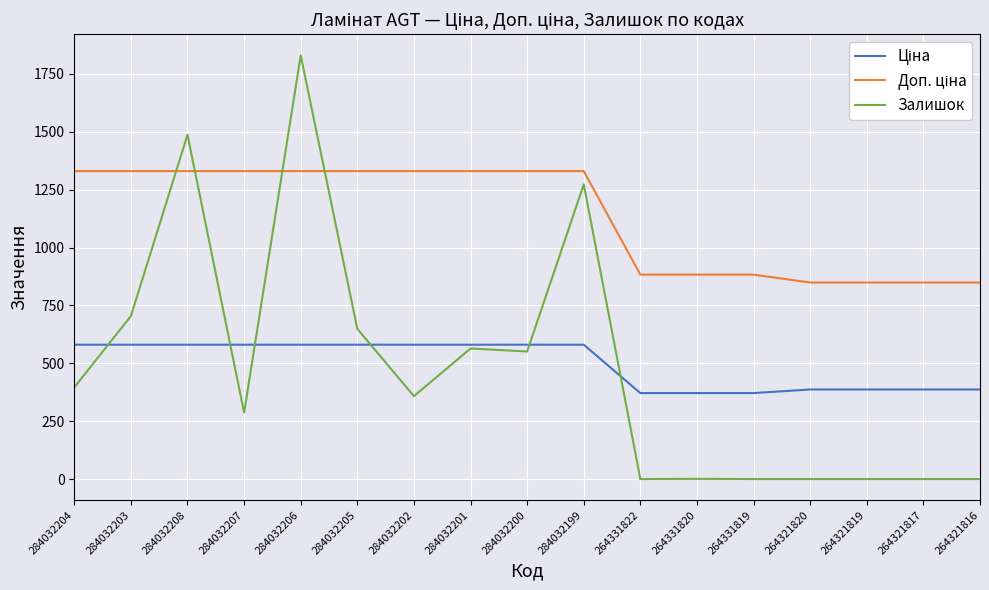

Is it true that Залишок equals 704.0 at 284032203?

True